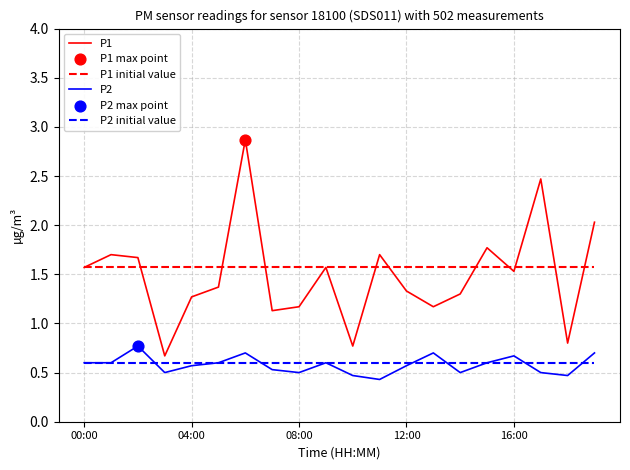

Which series has the widest spread of values?

P1